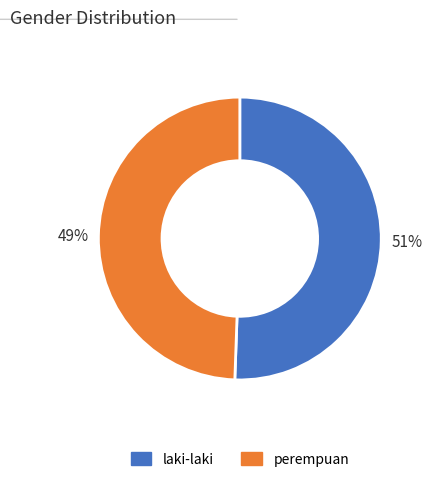

To the nearest percent, what is the combined percentage of perempuan and laki-laki?

100%